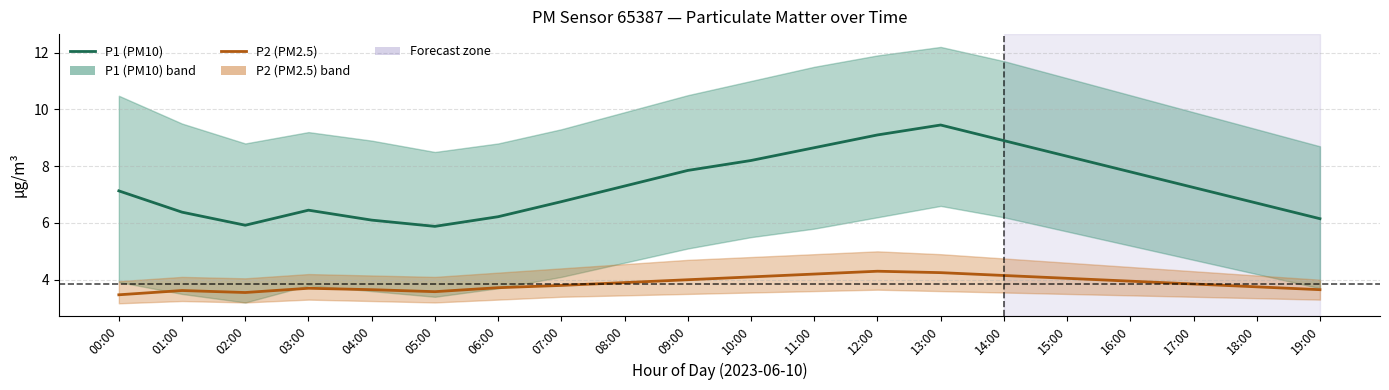

How many interior local peaks does the P1 (PM10) series have?

2